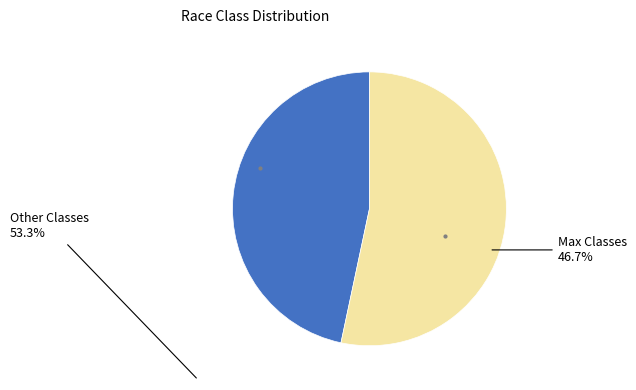

Is there any slice that represents more than half of the pie?

Yes